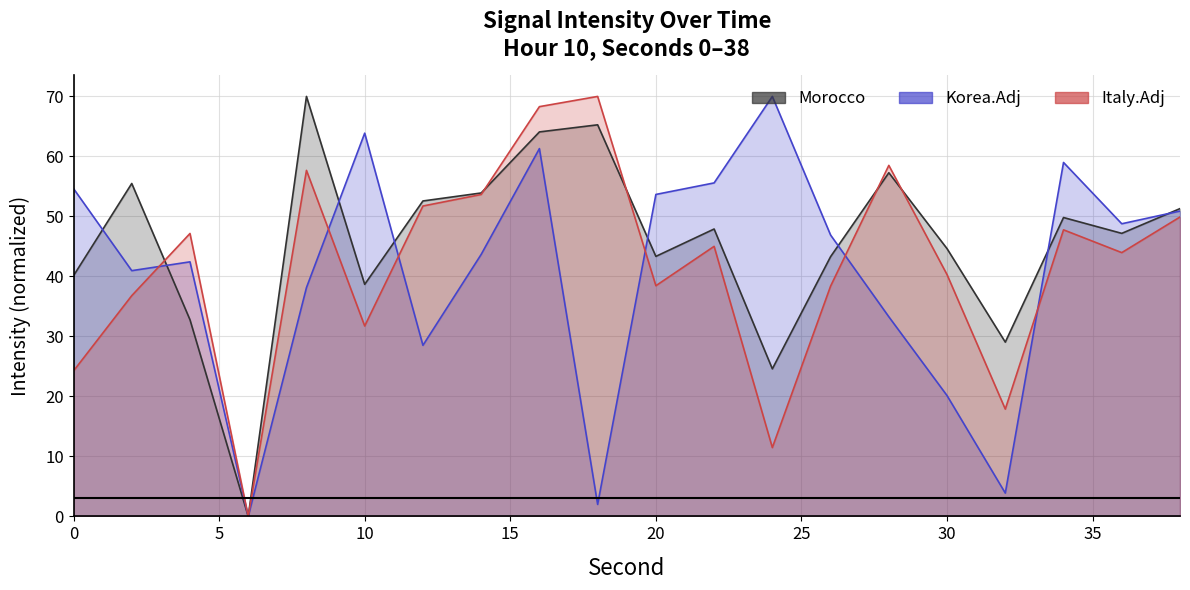

Rank the series by their average value, from highest to lowest.

Morocco, Italy.Adj, Korea.Adj